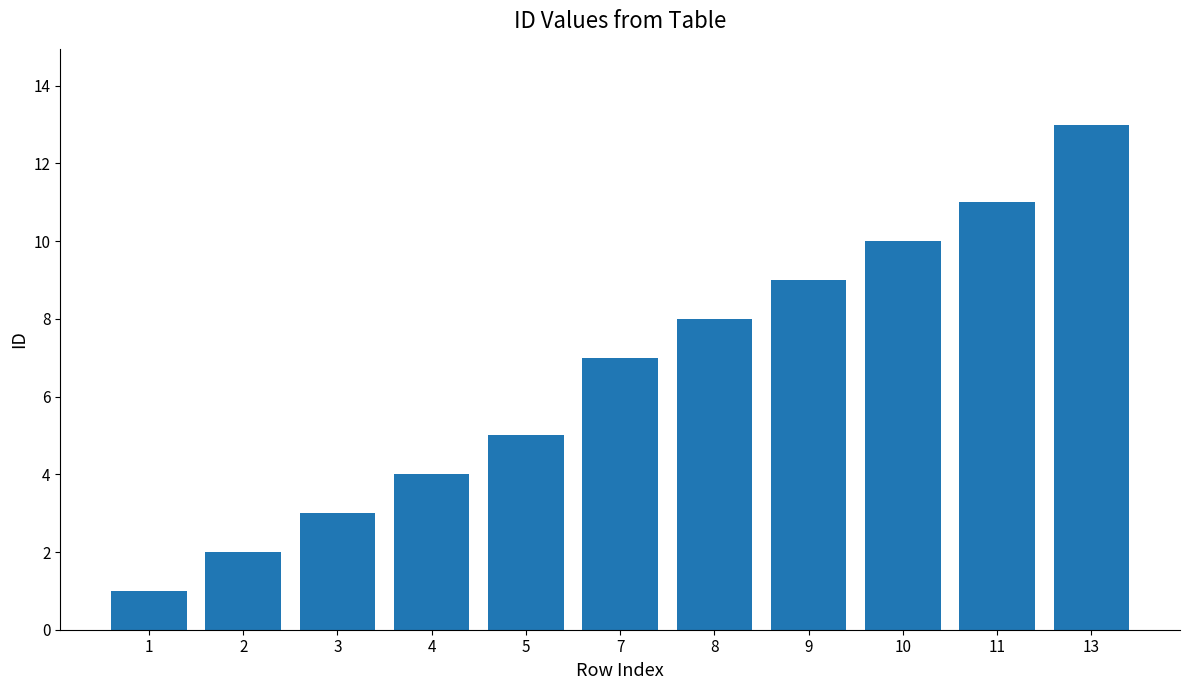

List the labels in order of value, largest first.

13, 11, 10, 9, 8, 7, 5, 4, 3, 2, 1